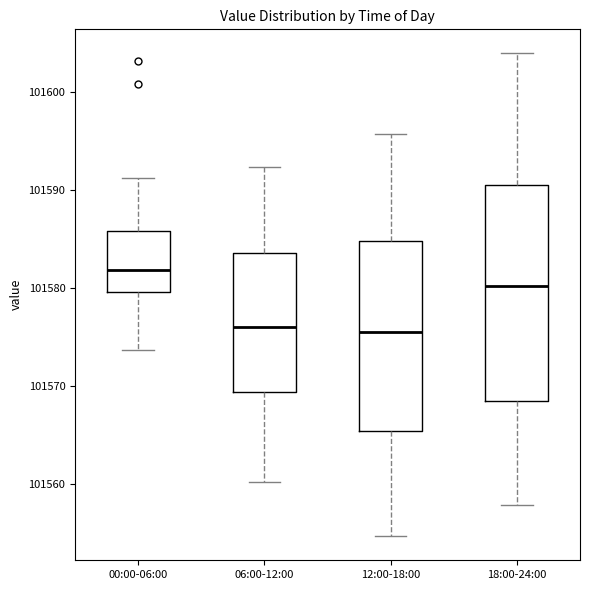

Which box is the tallest, from its lower edge to its upper edge?

18:00-24:00